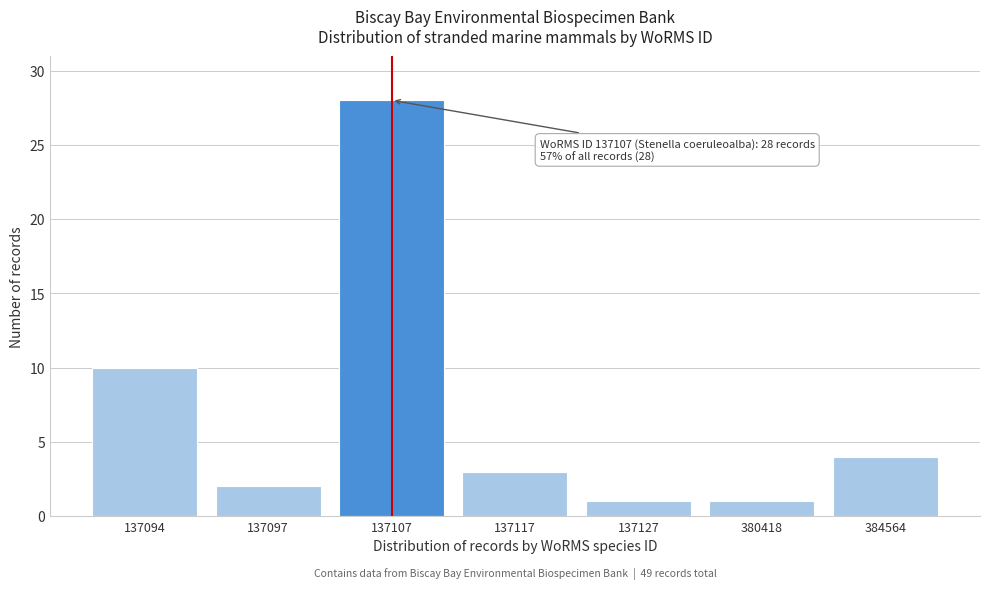

Reading left to right, extract all data points from this chart.

10	2	28	3	1	1	4